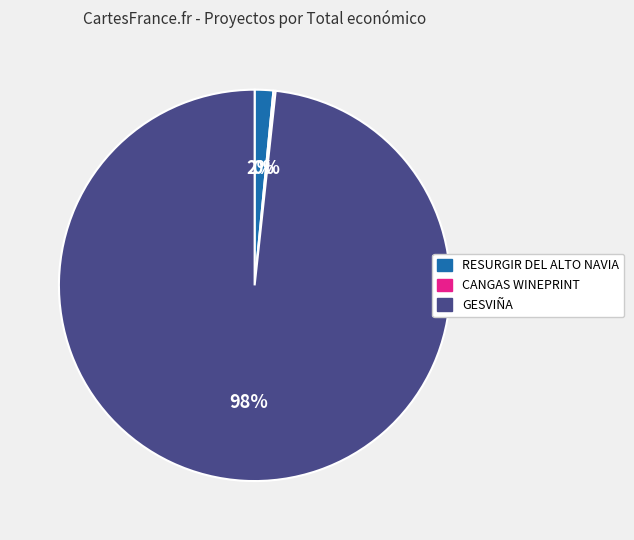

To the nearest percent, what is the average slice percentage?

33%